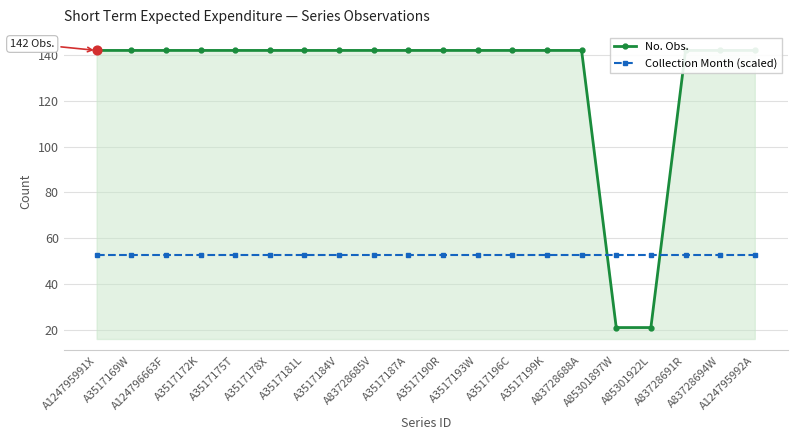

At which category is the sum across all series the highest?

A124795991X